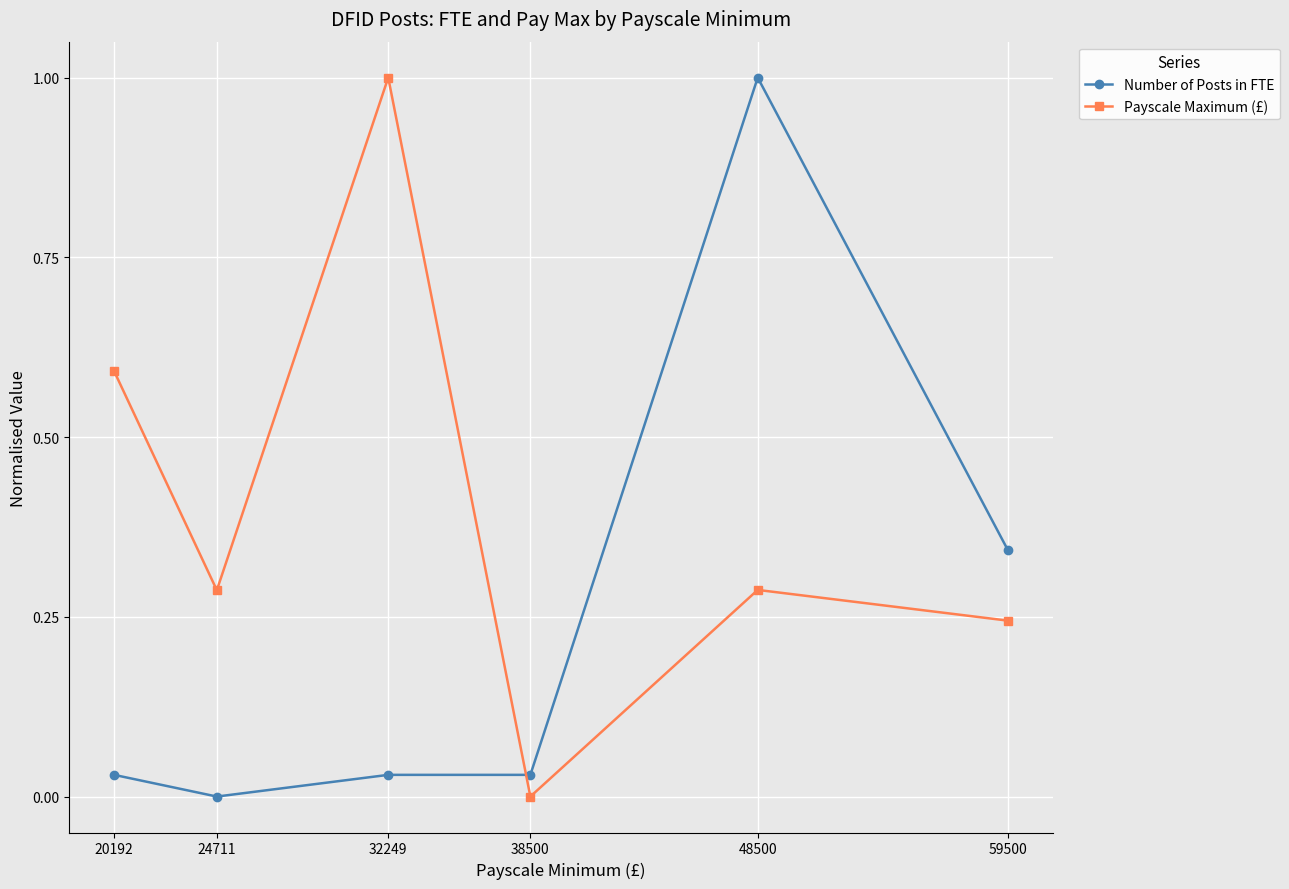

At which label is Number of Posts in FTE closest to 0?

24711